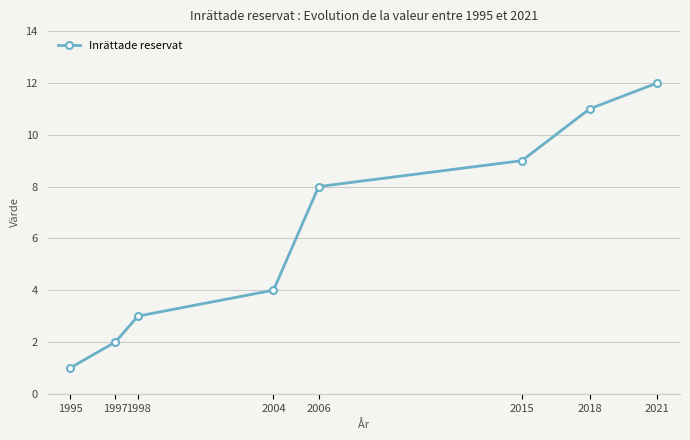

At which category does the chart reach its minimum across all series?

1995